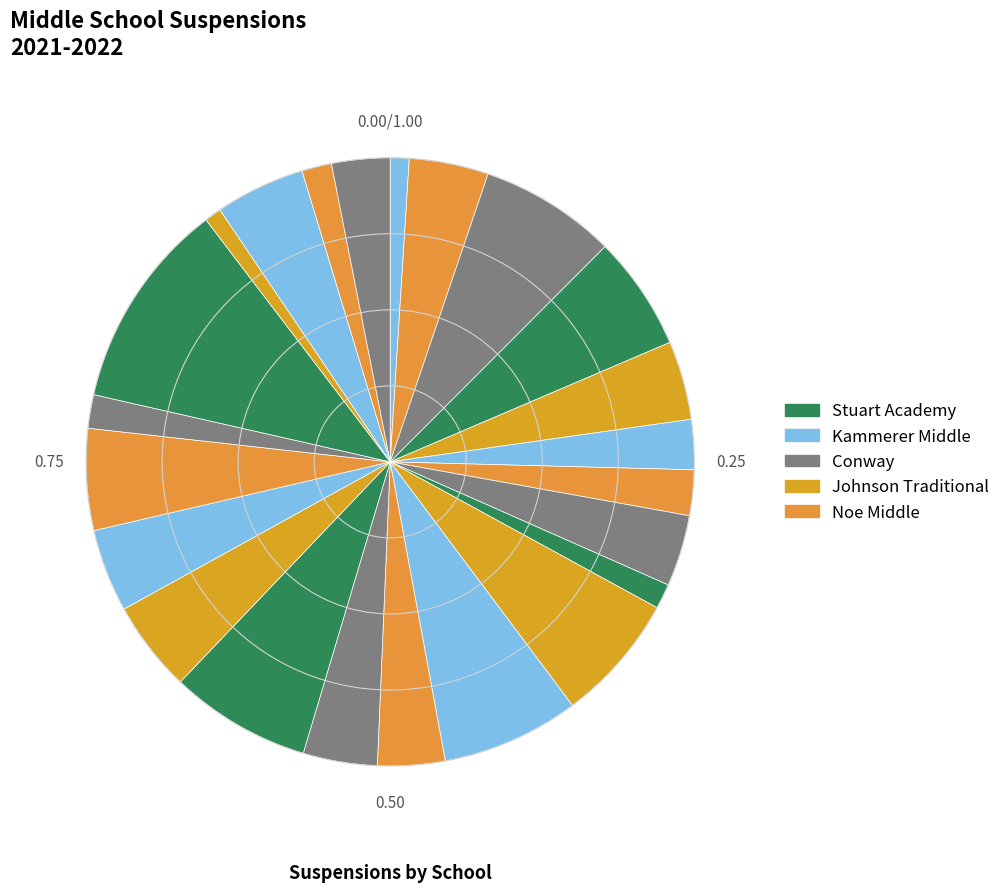

Which category has the biggest portion of the pie?

Stuart Academy